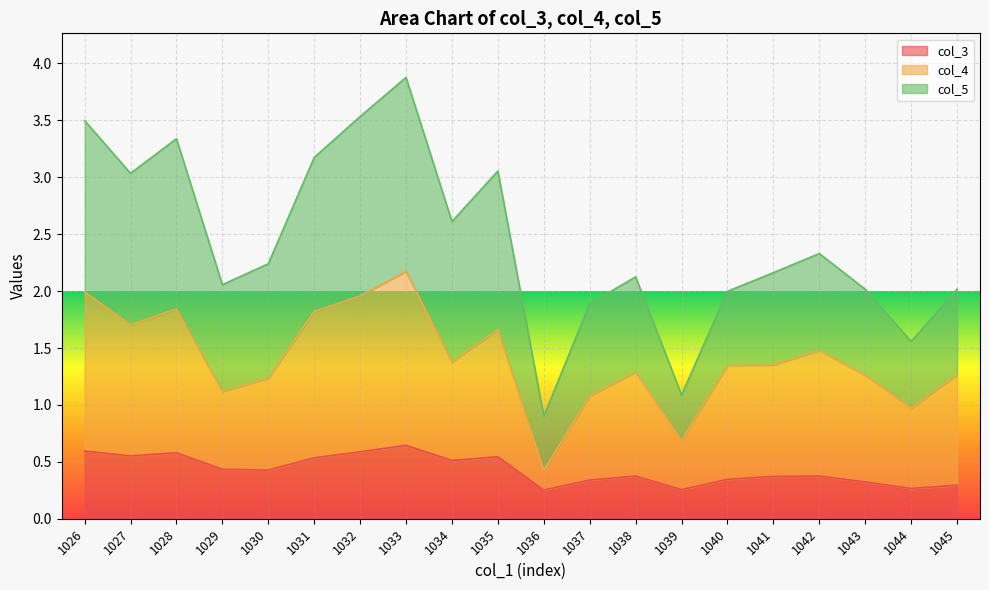

Which series has the widest spread of values?

col_4